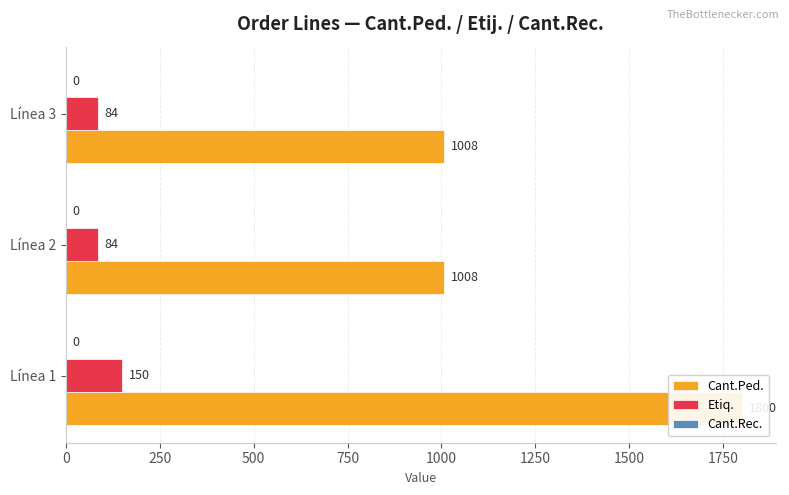

What is the average value of the Cant.Rec. series?

0.2